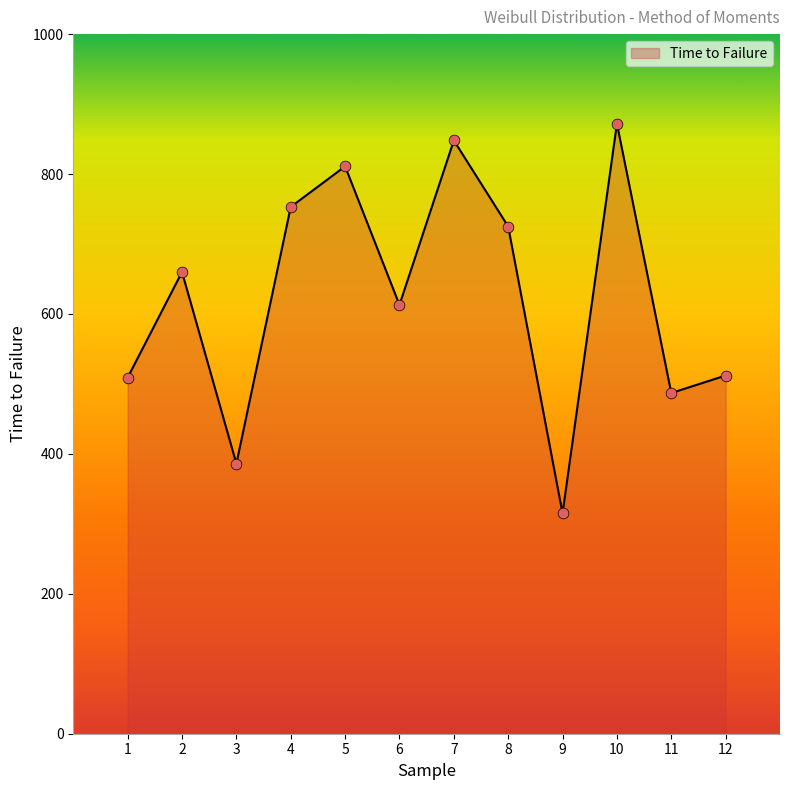

What is the ratio of the value at 11 to the value at 8?

0.7